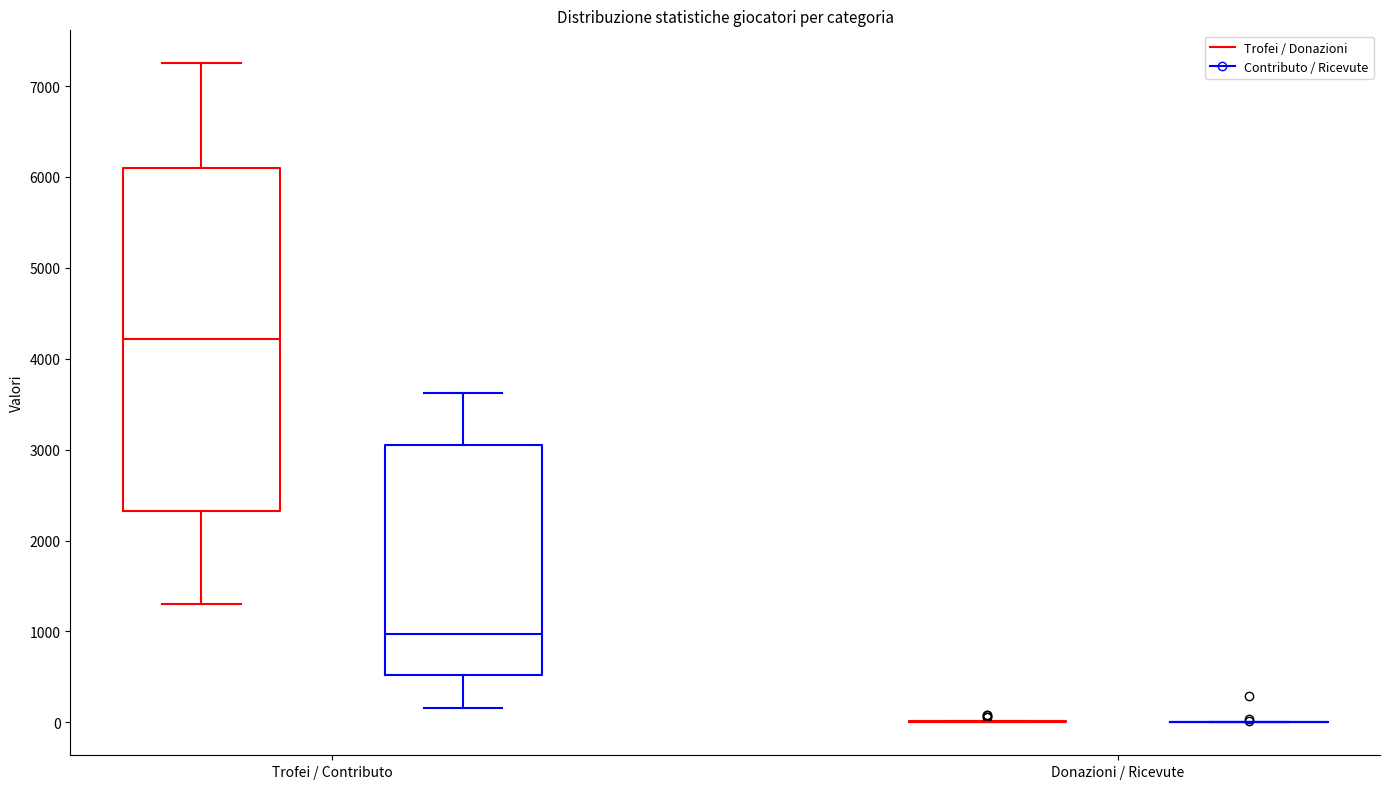

Reading left to right, transcribe this box plot: for each box, give where its median line is, the range the box spans, and where its two whiskers end, as read against the y-axis. The values are not printed on the chart, so give them approximately, as read against the axis.

Trofei / Contributo (Trofei / Donazioni): median 4200, box 2300 to 6100, whiskers 1300 to 7300
Trofei / Contributo (Contributo / Ricevute): median 1000, box 500 to 3100, whiskers 200 to 3600
Donazioni / Ricevute (Trofei / Donazioni): box collapsed to a line at 0, whiskers 0 to 0
Donazioni / Ricevute (Contributo / Ricevute): box collapsed to a line at 0, whiskers 0 to 0